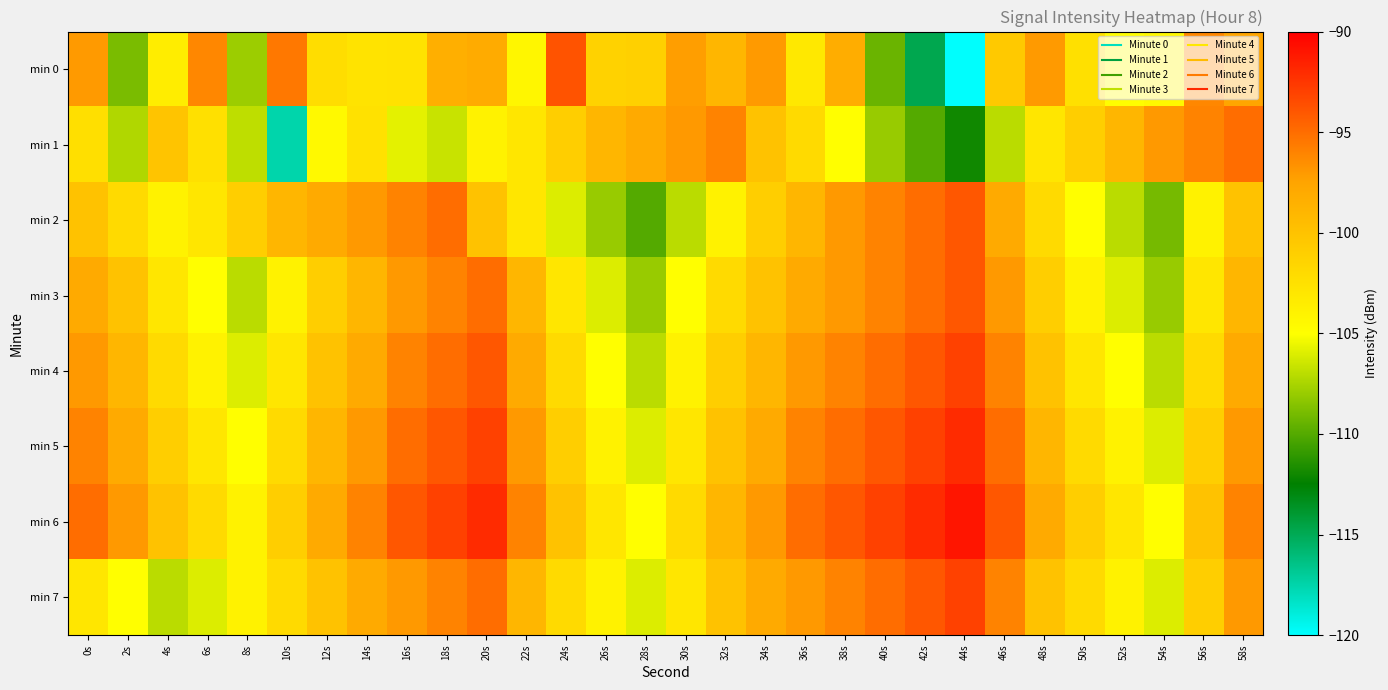

What is the difference between the highest and lowest values at 6s?

9.8